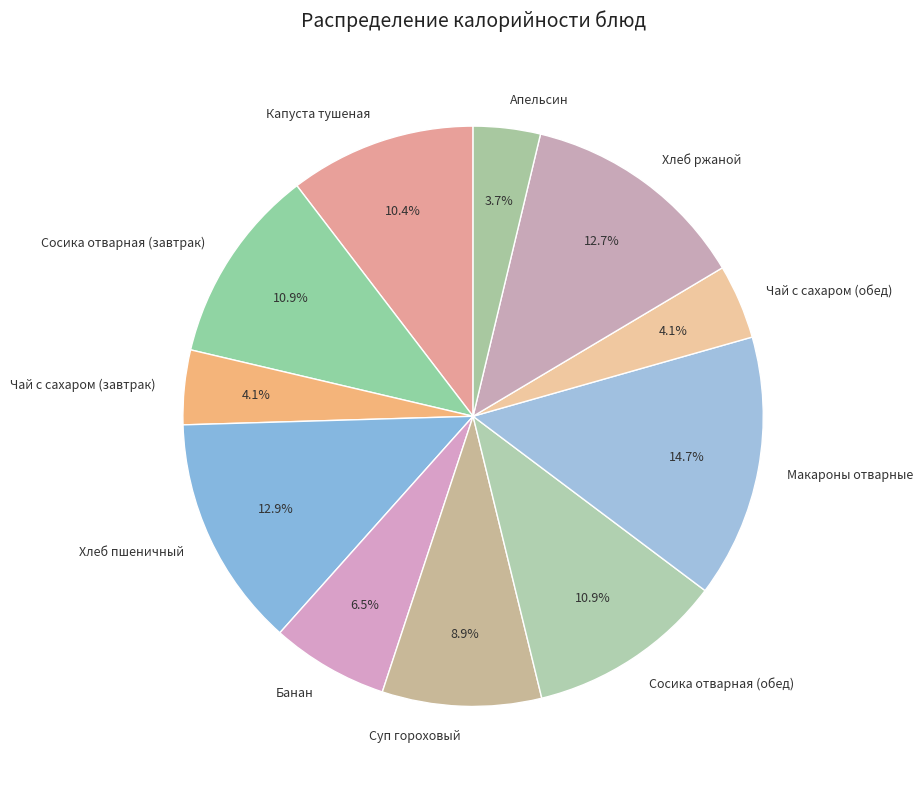

Which category has the biggest portion of the pie?

Макароны отварные